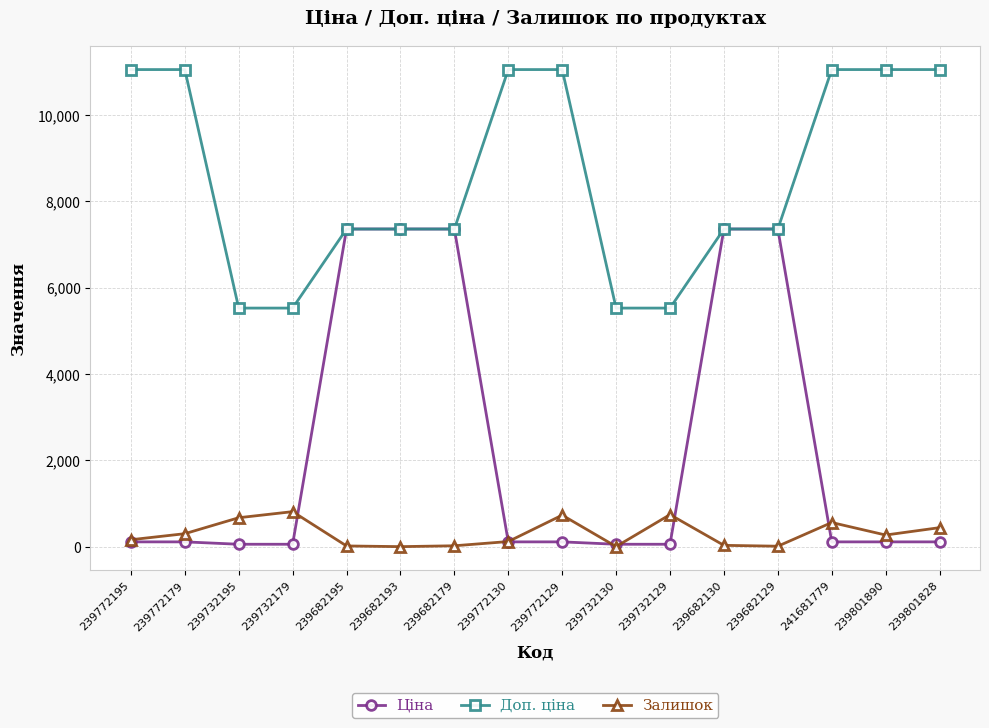

True or false: Доп. ціна and Залишок cross at least once.

False